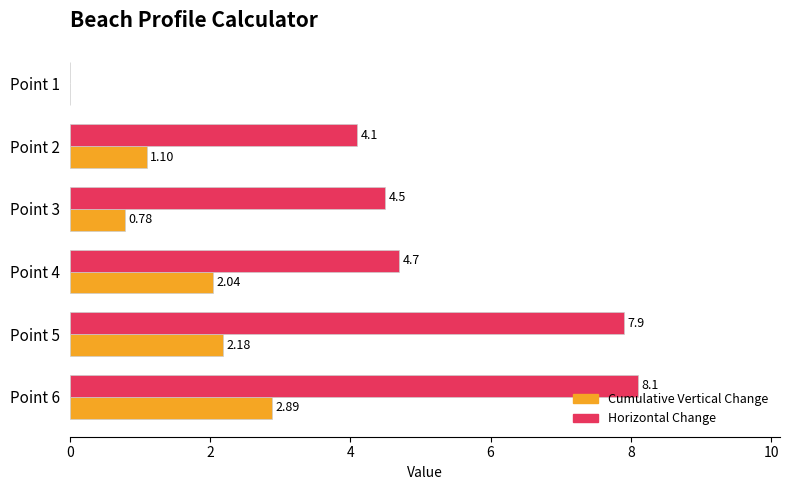

What is the sum of all Horizontal Change values?

29.3